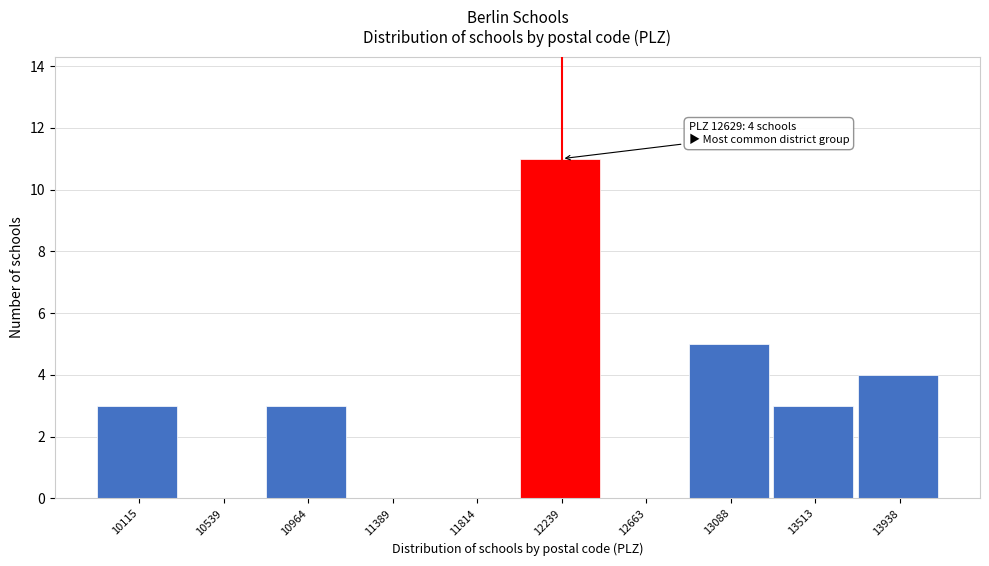

Reading left to right, what are all the values shown in this chart?

10115=3	10539=0	10964=3	11389=0	11814=0	12239=11	12663=0	13088=5	13513=3	13938=4